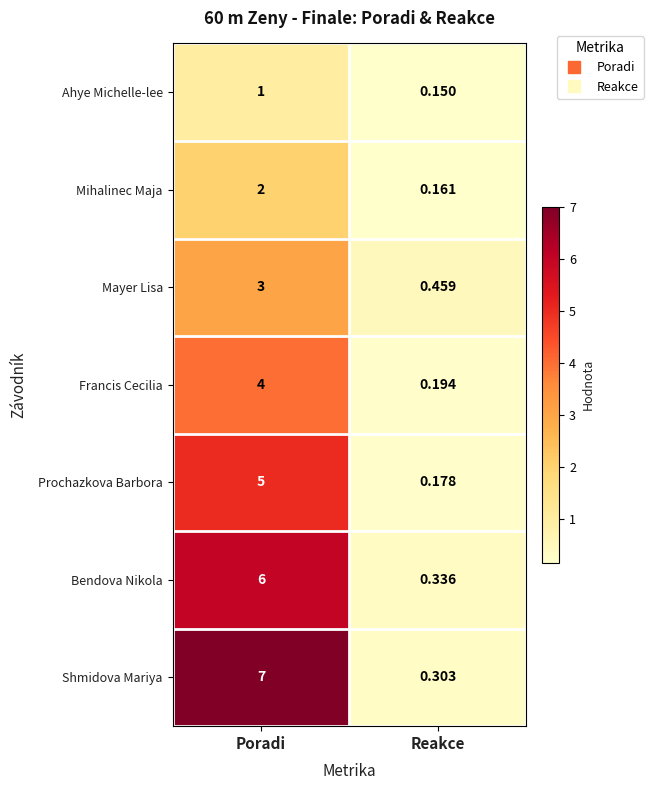

Which label corresponds to the largest value in the chart?

Poradi